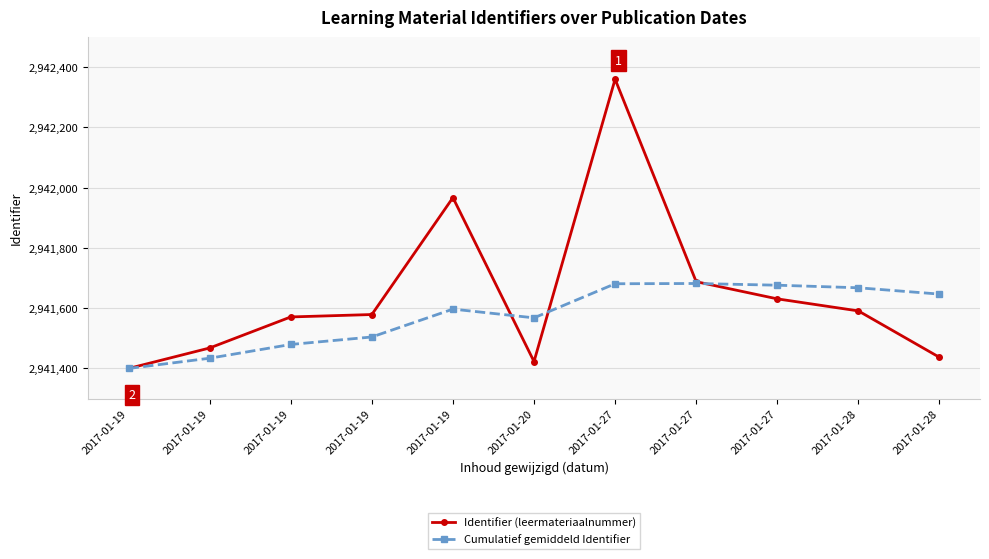

Which series has the largest total across all categories?

Identifier (leermateriaalnummer)